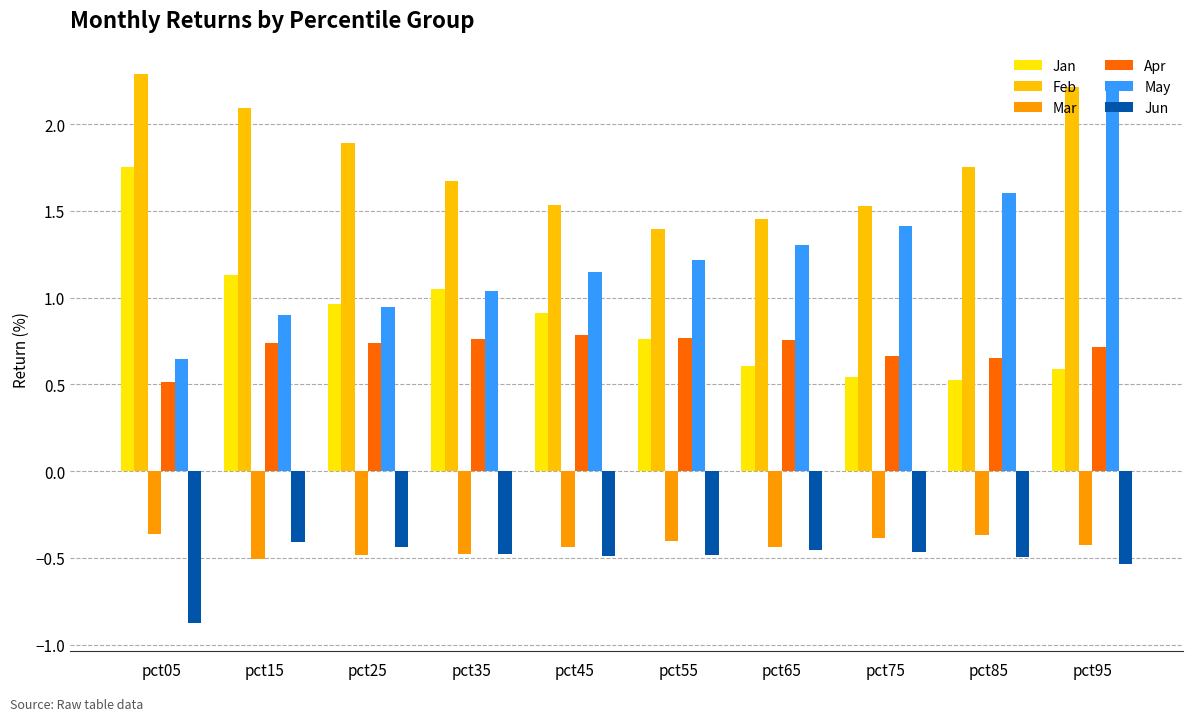

What are all the series names shown in the legend?

Jan, Feb, Mar, Apr, May, Jun